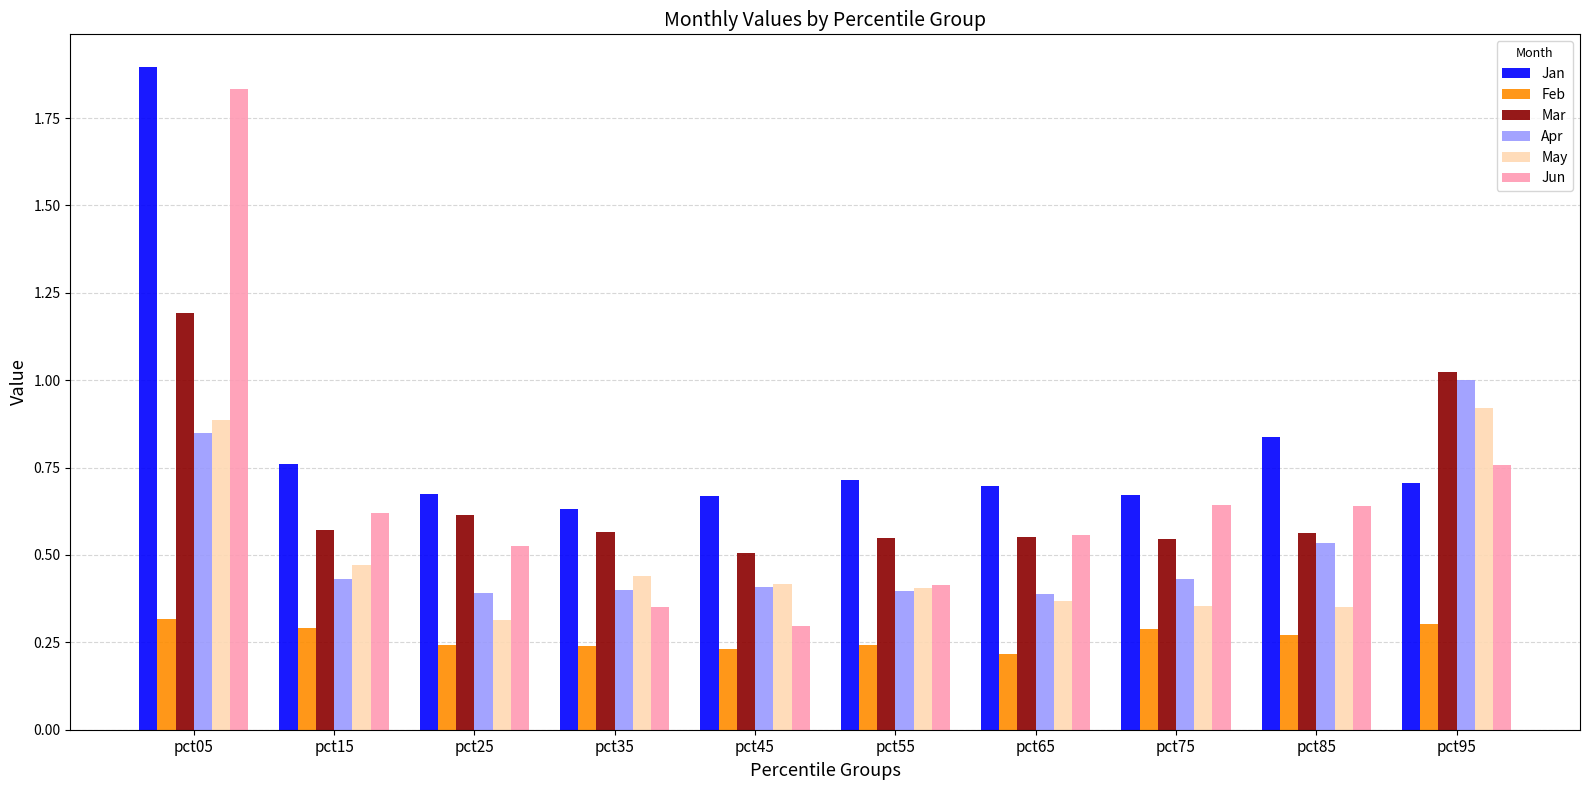

Which series has the largest range (max minus min)?

Jun